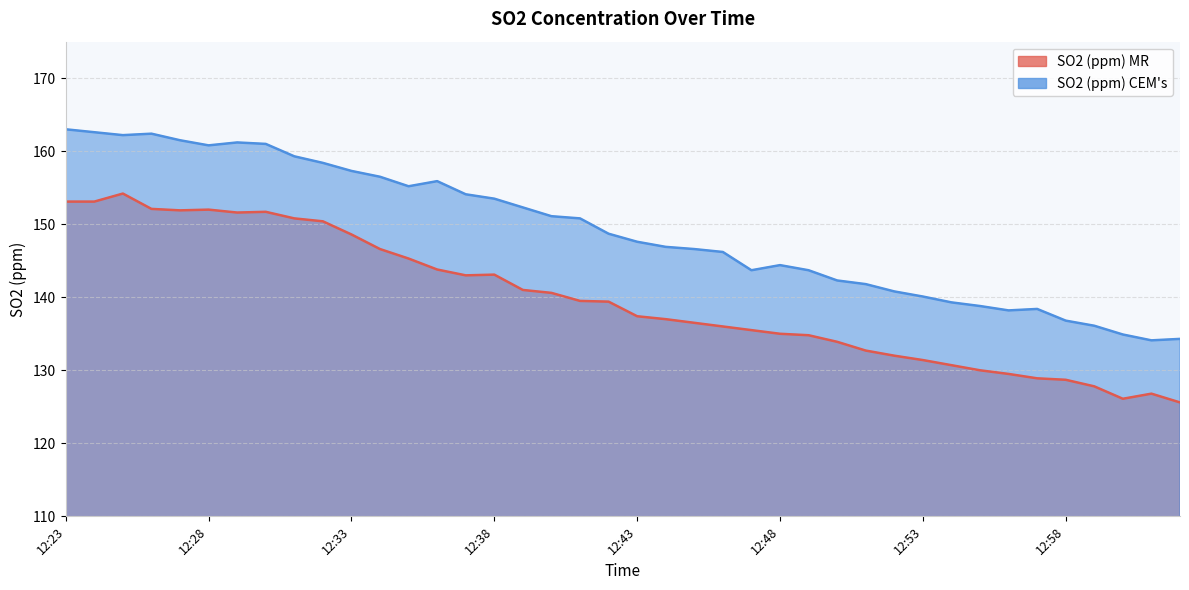

What is the spread (max minus min) of values at 12:30?

9.3